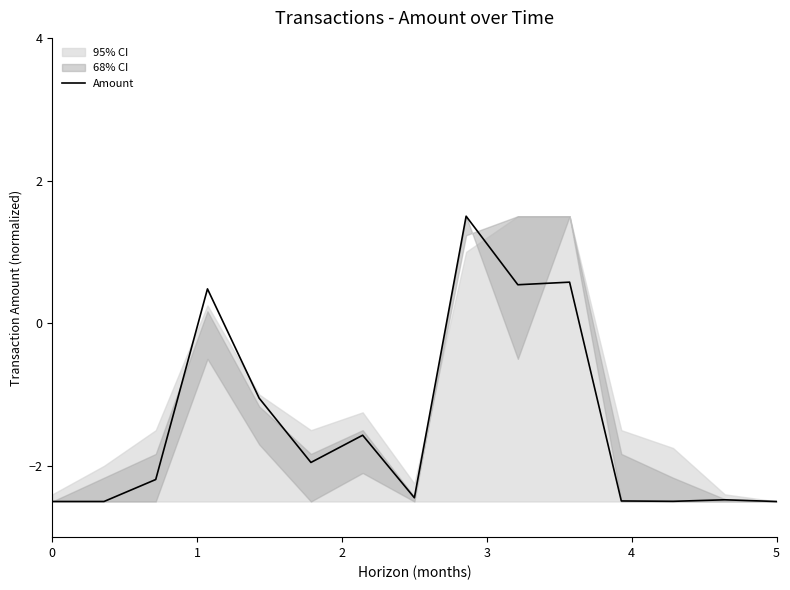

What is the lowest value of the Amount series?

-2.5